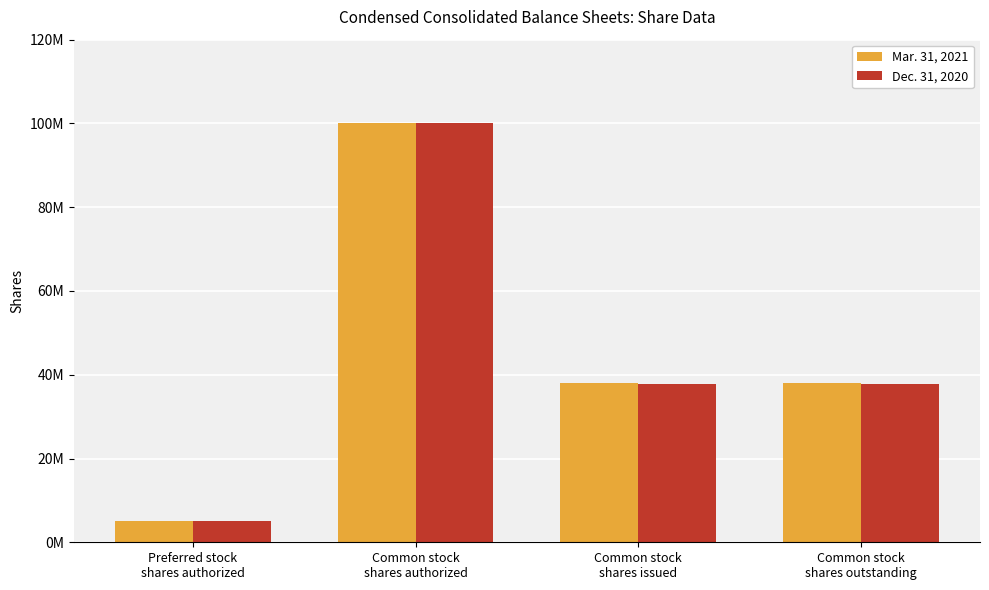

What are all the series names shown in the legend?

Mar. 31, 2021, Dec. 31, 2020